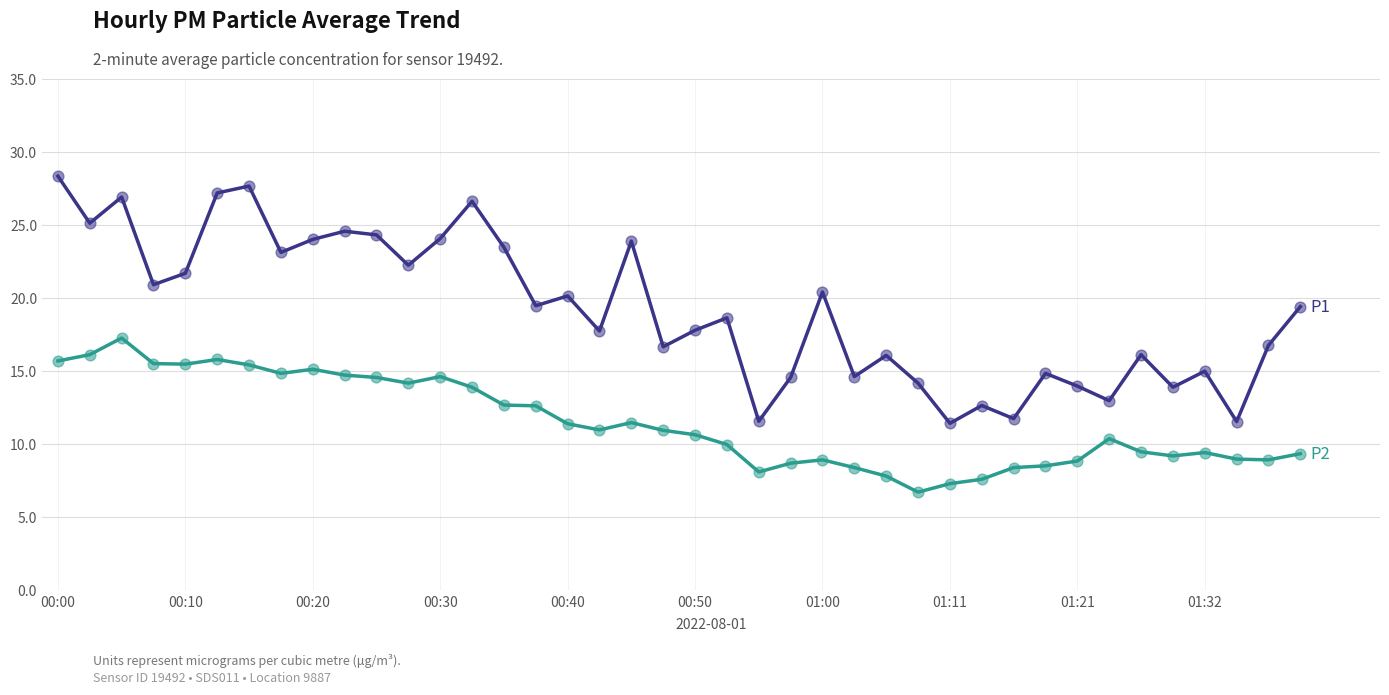

What is the smallest value displayed?

6.7